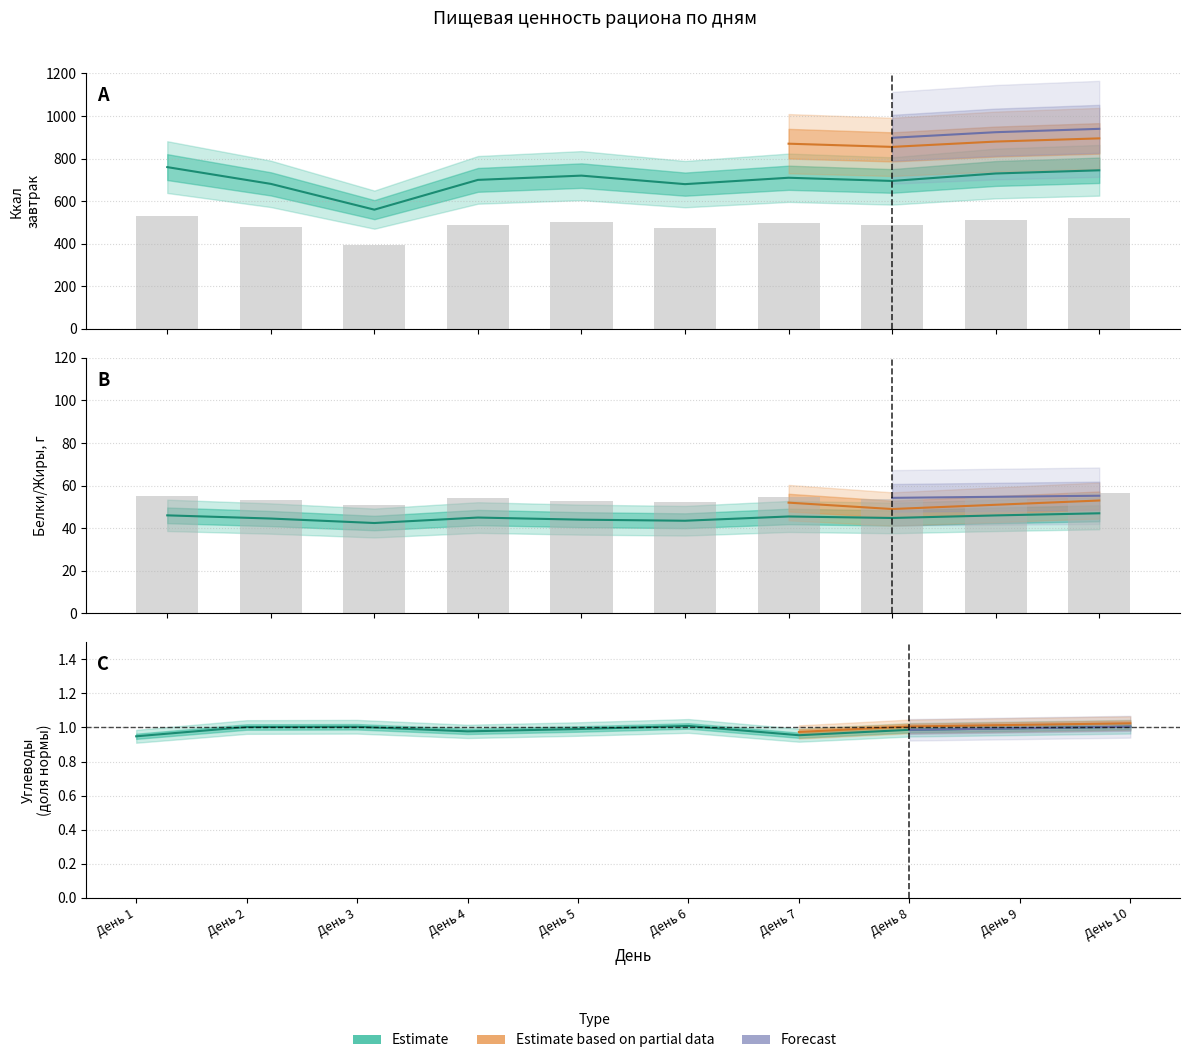

At which label does Белки (Б) first exceed 45?

День 1